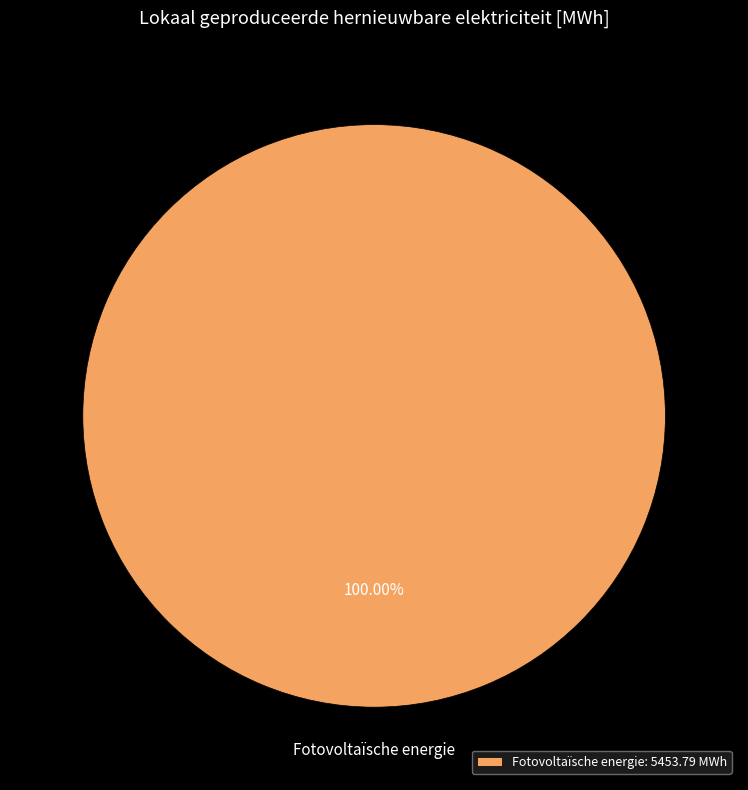

How many segments does this pie chart have?

1